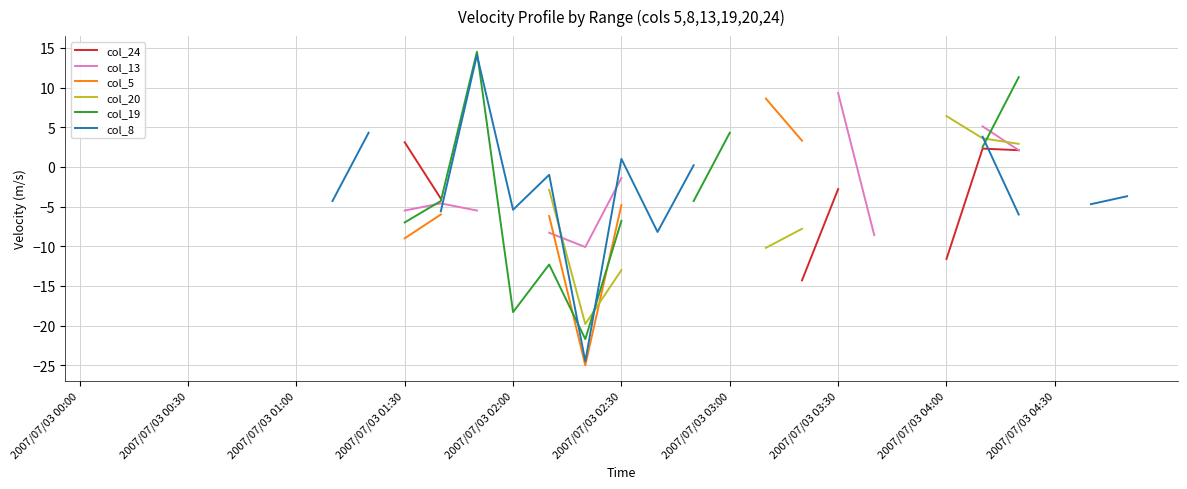

Which series ends up on top after the final intersection of col_19 and col_5?

col_5